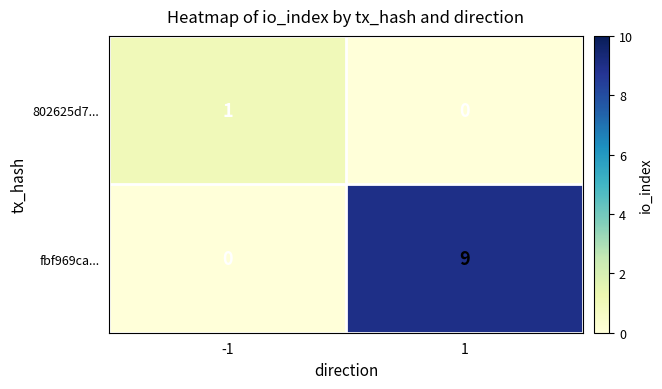

At -1, list the series in order from largest to smallest.

802625d7..., fbf969ca...